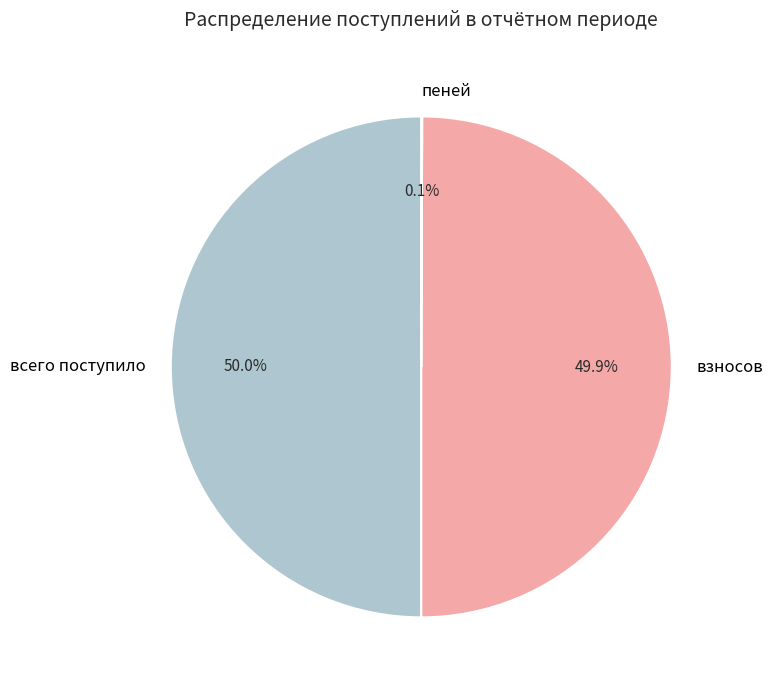

What is the total percentage of всего поступило and взносов?

99.9%